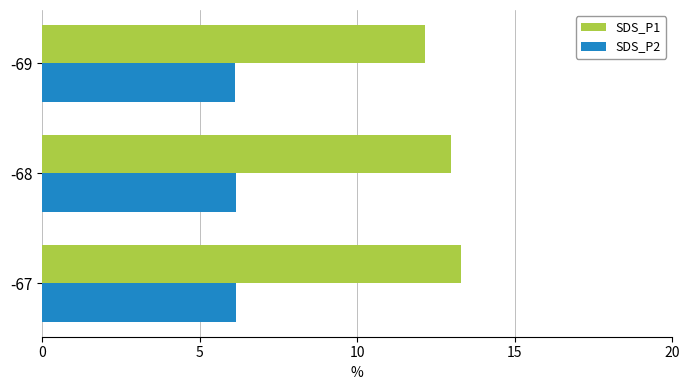

At how many categories does at least one series exceed 12?

3